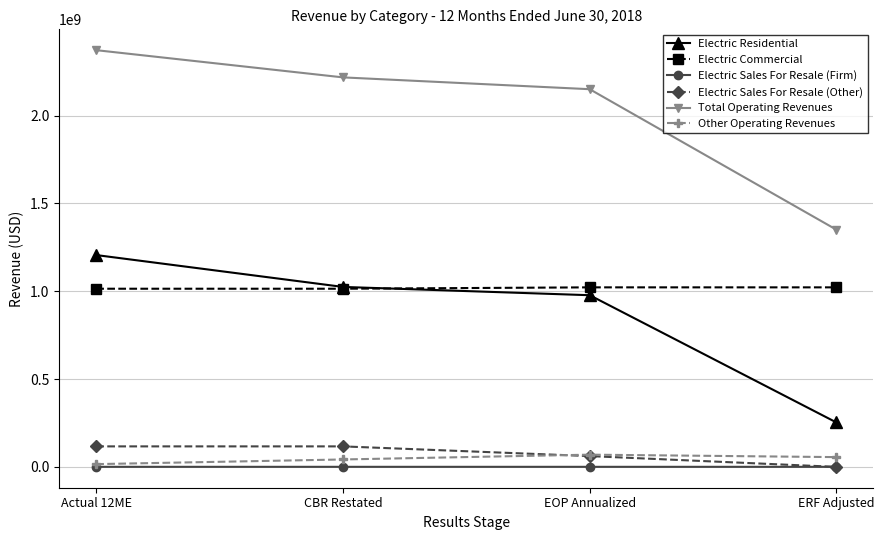

What is the sum of all Electric Commercial values?

4072572907.6